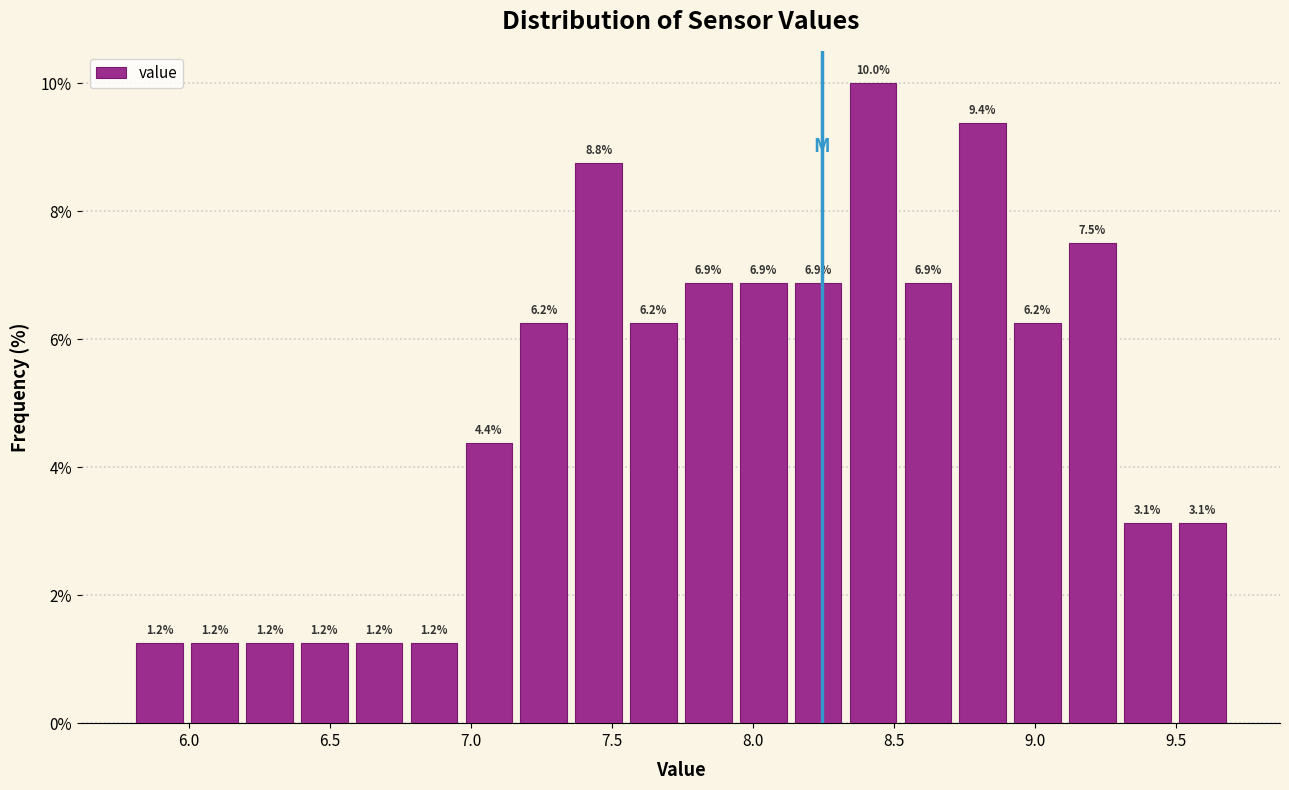

Read against the x-axis, roughly where is the centre of the tallest bar?

8.45